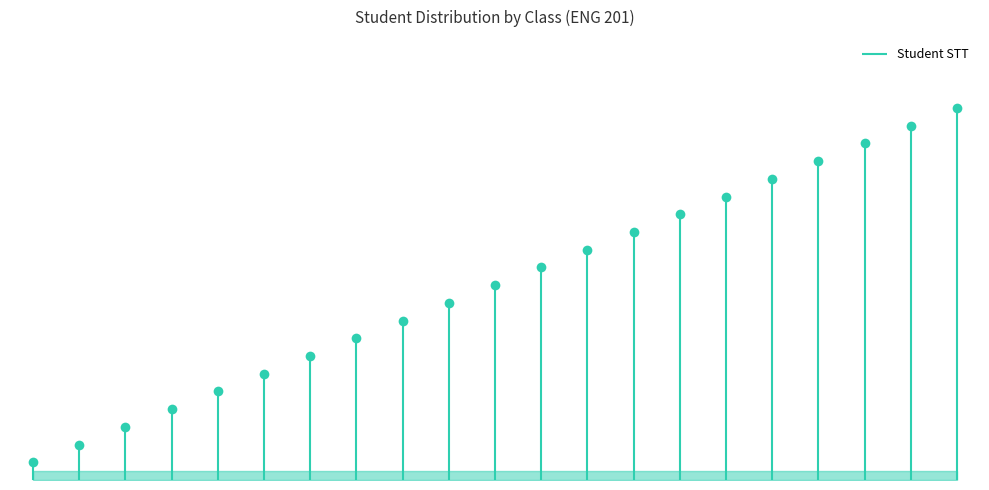

Rank the categories by value from highest to lowest.

K24NTQ, K24NAD-7, K24NAD, K24NTQ-7, K24NAB-6, K24NAB, K24NAD-5, K24NAD-6, K24NTQ-2, K24NAB-5, K24NTQ-6, K24NAD-2, K24NAB-2, K24NTQ-3, K24NAD-3, K24NAB-3, K24NTQ-4, K24NAD-4, K24NAB-4, K24NTQ-5